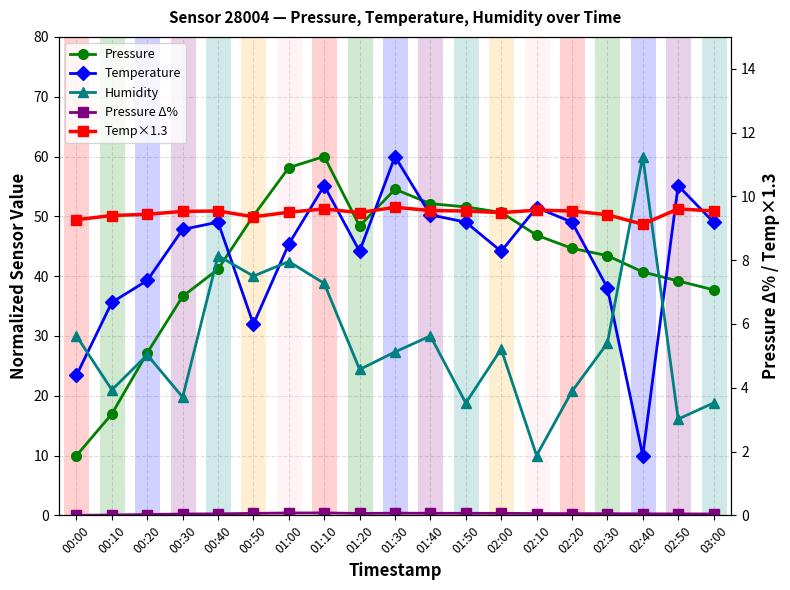

What position from the left is 01:20?

9